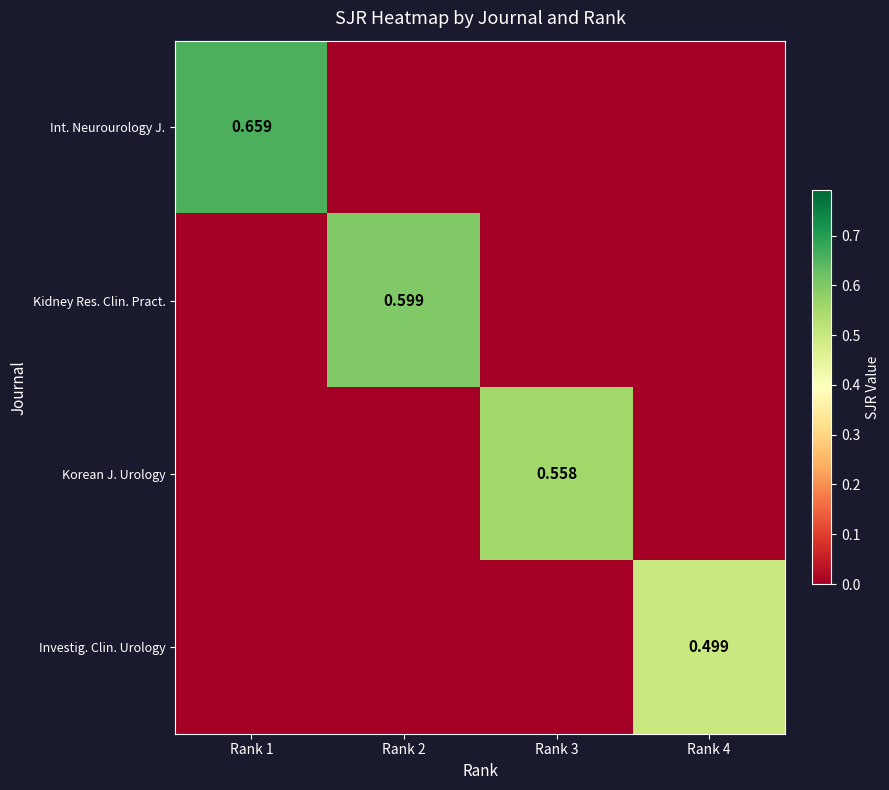

True or false: Korean J. Urology has a value of -0.2 at Rank 4.

False